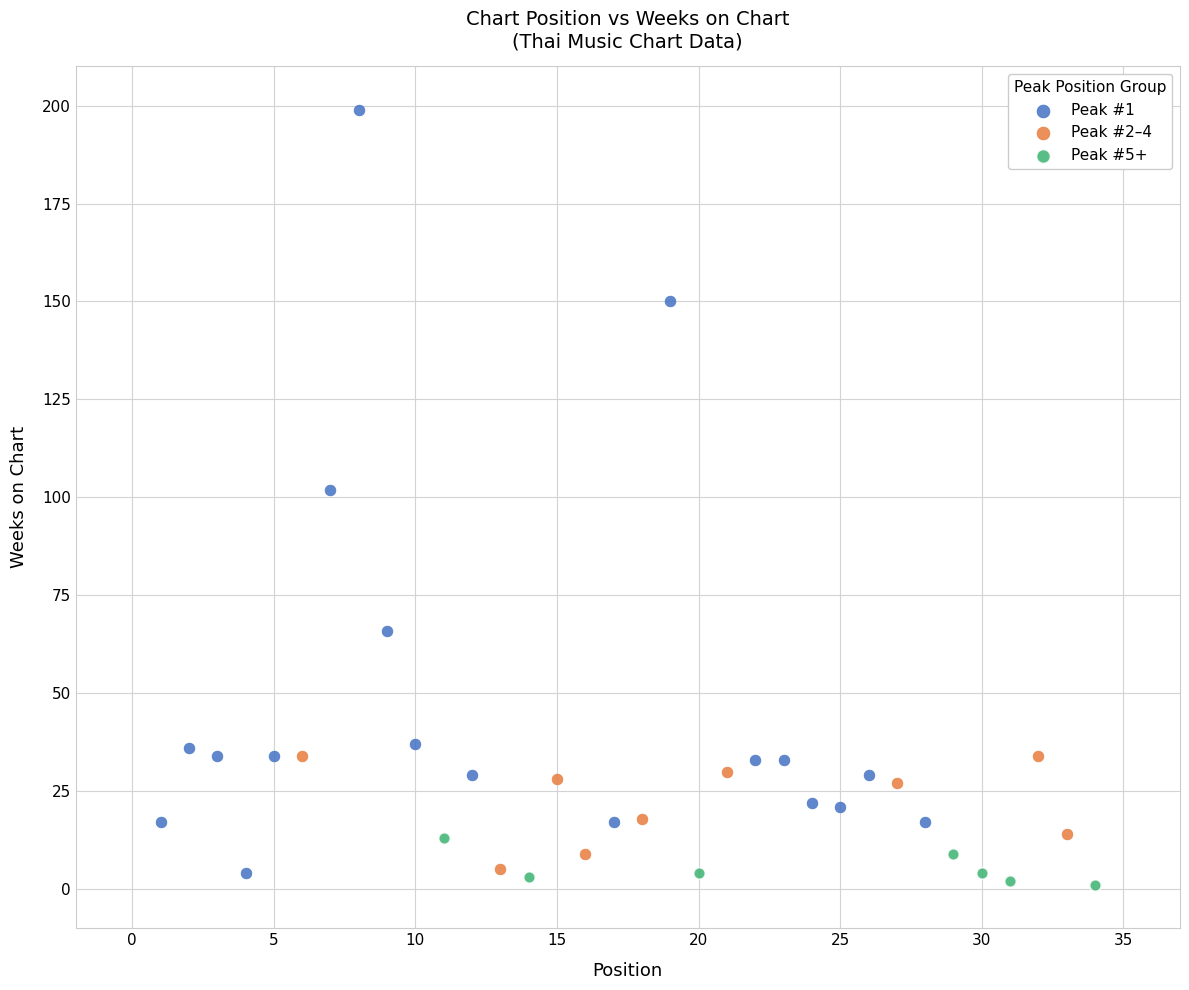

What are all the series names shown in the legend?

Peak #1, Peak #2–4, Peak #5+